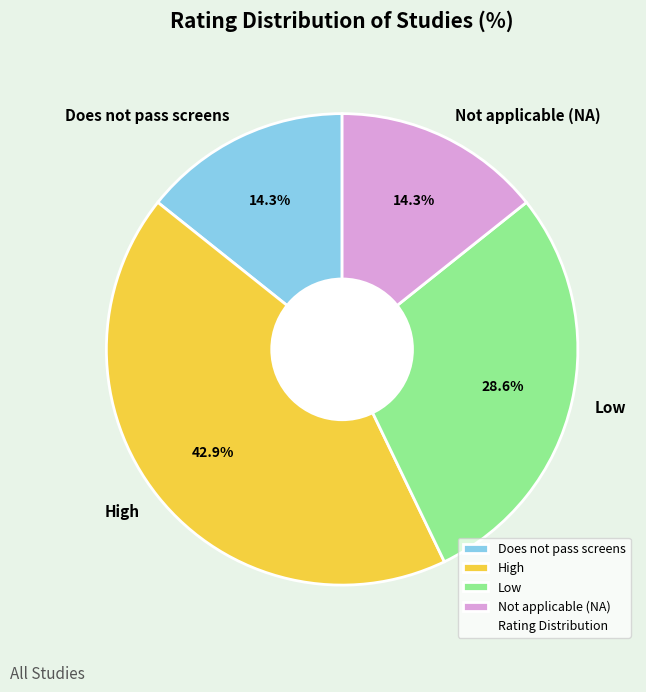

Which slice is the largest?

High